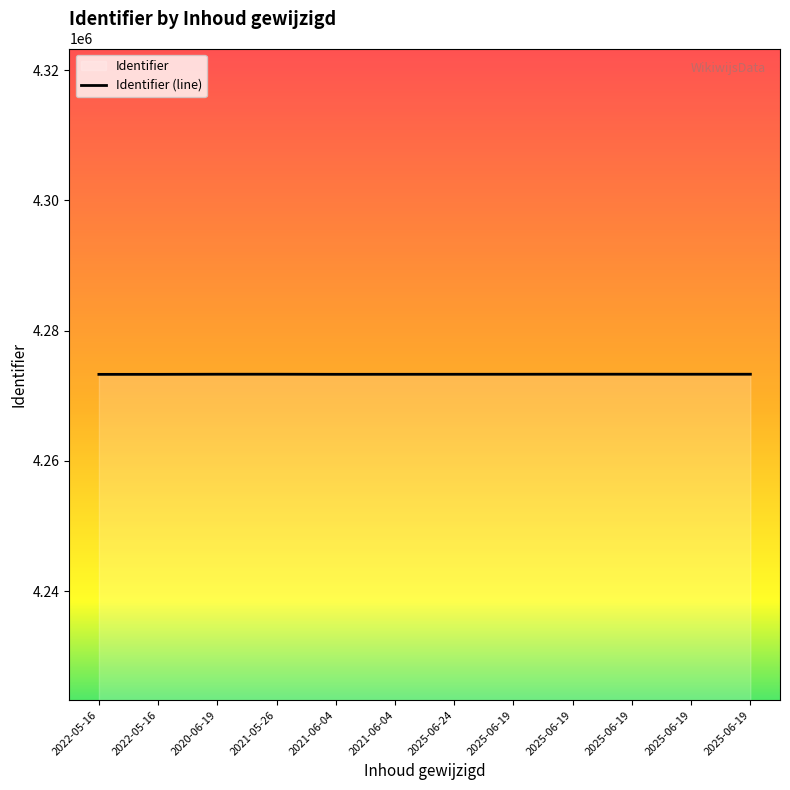

Between 2021-05-26 and 2022-05-16, which is larger?

2021-05-26